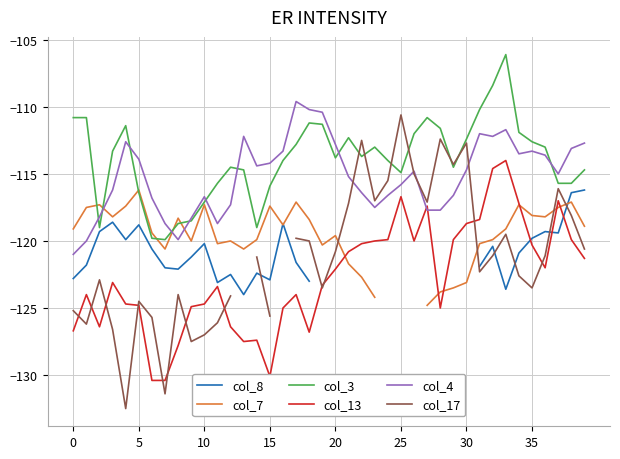

What are all the series names shown in the legend?

col_8, col_7, col_3, col_13, col_4, col_17